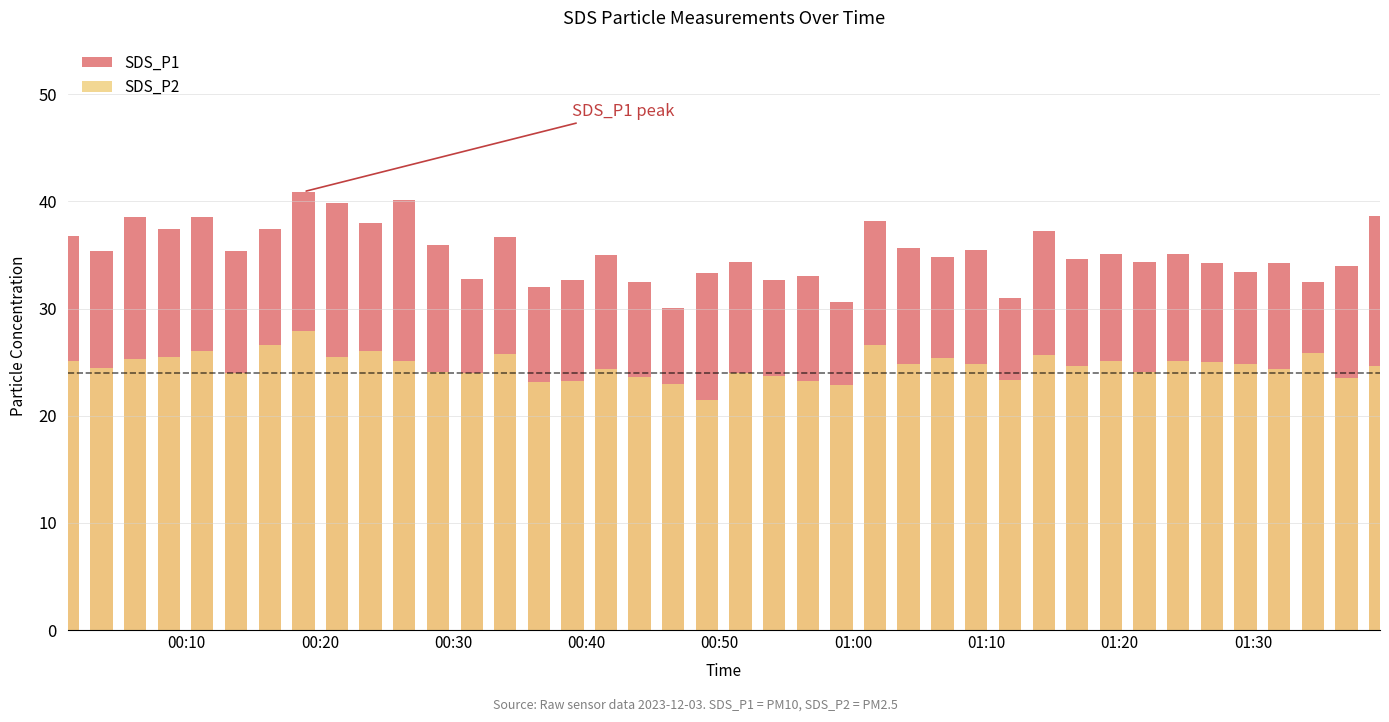

Are the bars horizontal?

No